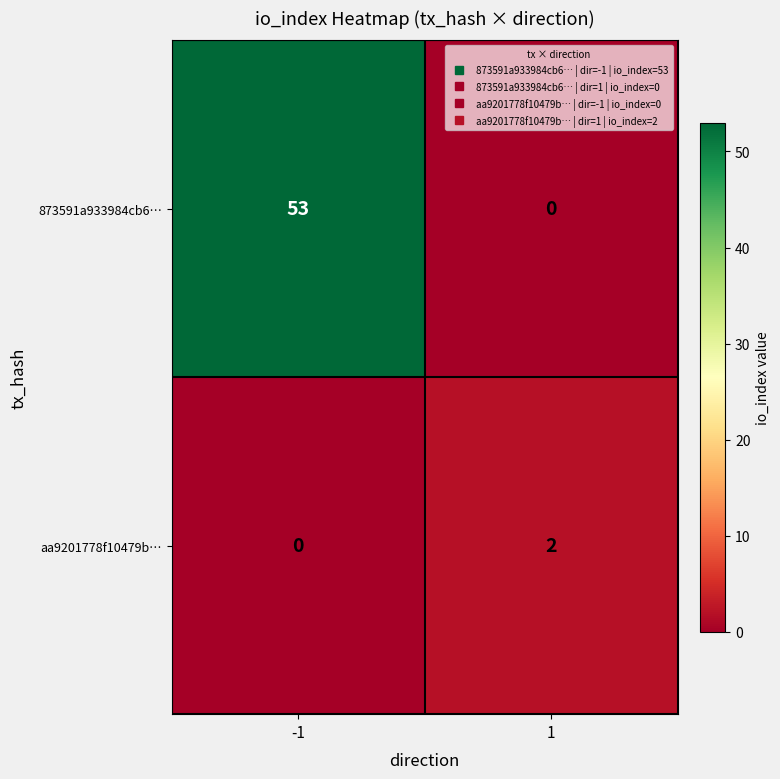

Rank the series by their average value, from highest to lowest.

873591a933984cb6…, aa9201778f10479b…